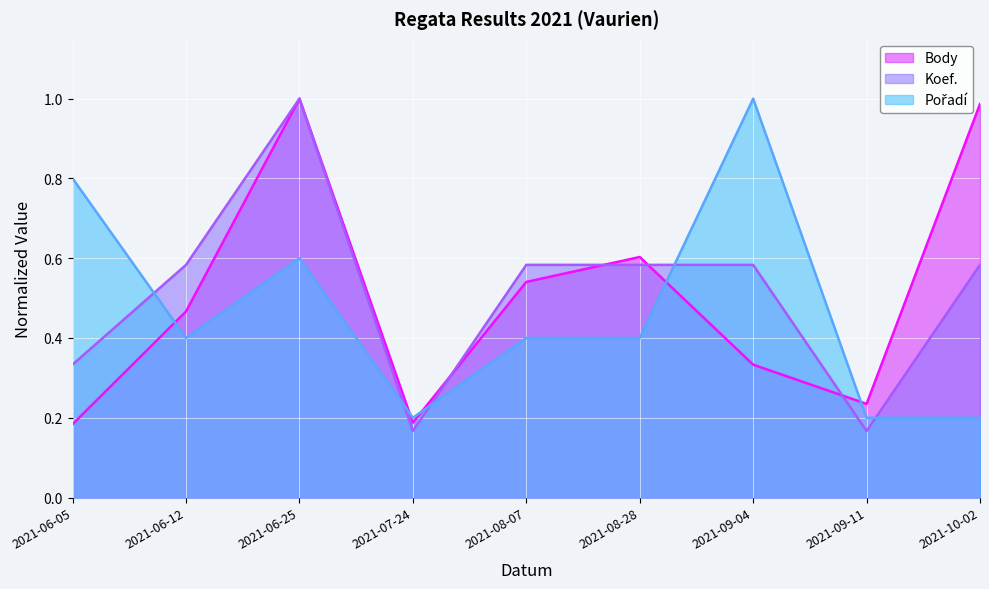

How many lines are shown in the chart?

3